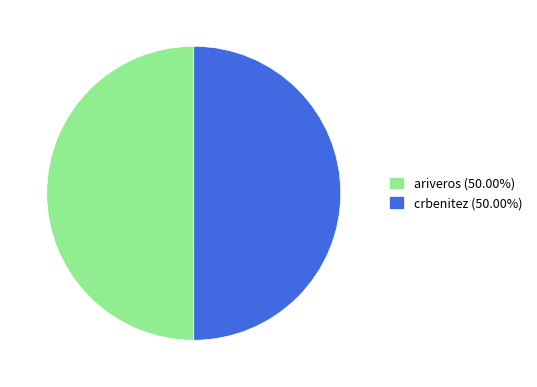

Combined, do crbenitez and ariveros account for over 50%?

Yes